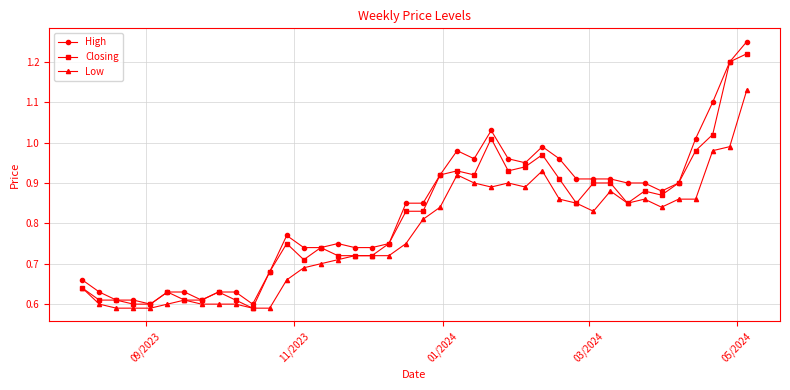

List the series in order of their overall mean, highest first.

High, Closing, Low